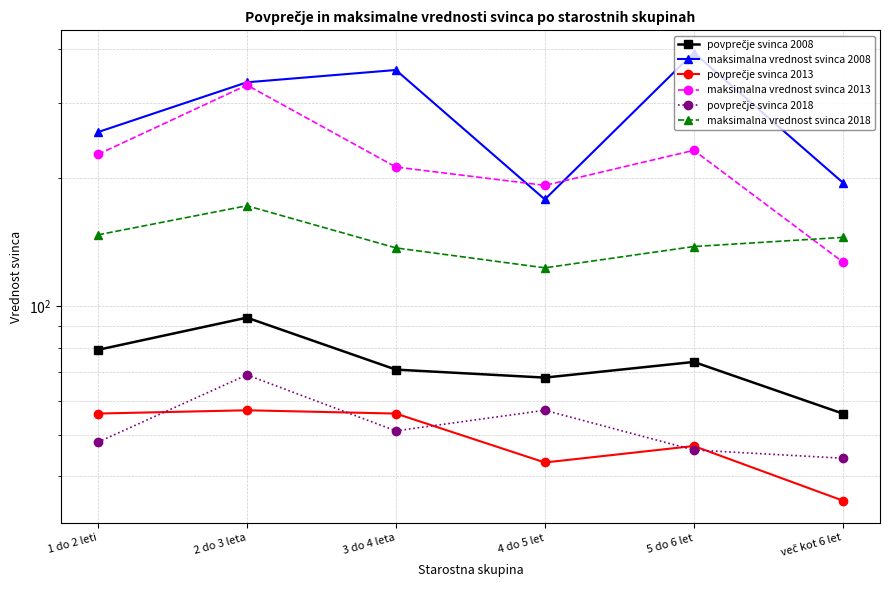

Reading left to right, what are all the values shown in this chart?

povprečje svinca 2008: 1 do 2 leti=79	2 do 3 leta=94	3 do 4 leta=71	4 do 5 let=68	5 do 6 let=74	več kot 6 let=56
maksimalna vrednost svinca 2008: 1 do 2 leti=256	2 do 3 leta=335	3 do 4 leta=358	4 do 5 let=178	5 do 6 let=393	več kot 6 let=195
povprečje svinca 2013: 1 do 2 leti=56	2 do 3 leta=57	3 do 4 leta=56	4 do 5 let=43	5 do 6 let=47	več kot 6 let=35
maksimalna vrednost svinca 2013: 1 do 2 leti=227	2 do 3 leta=330	3 do 4 leta=212	4 do 5 let=192	5 do 6 let=232	več kot 6 let=127
povprečje svinca 2018: 1 do 2 leti=48	2 do 3 leta=69	3 do 4 leta=51	4 do 5 let=57	5 do 6 let=46	več kot 6 let=44
maksimalna vrednost svinca 2018: 1 do 2 leti=147	2 do 3 leta=172	3 do 4 leta=137	4 do 5 let=123	5 do 6 let=138	več kot 6 let=145